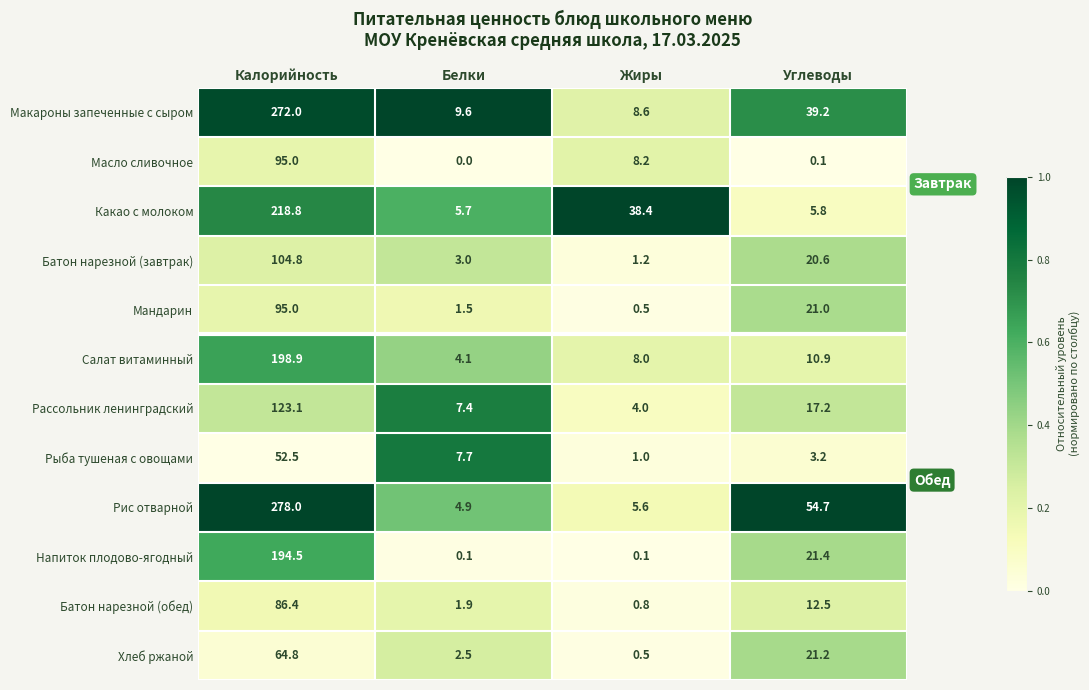

What is the difference between the second highest and second lowest values in the Батон нарезной (обед) series?

10.6